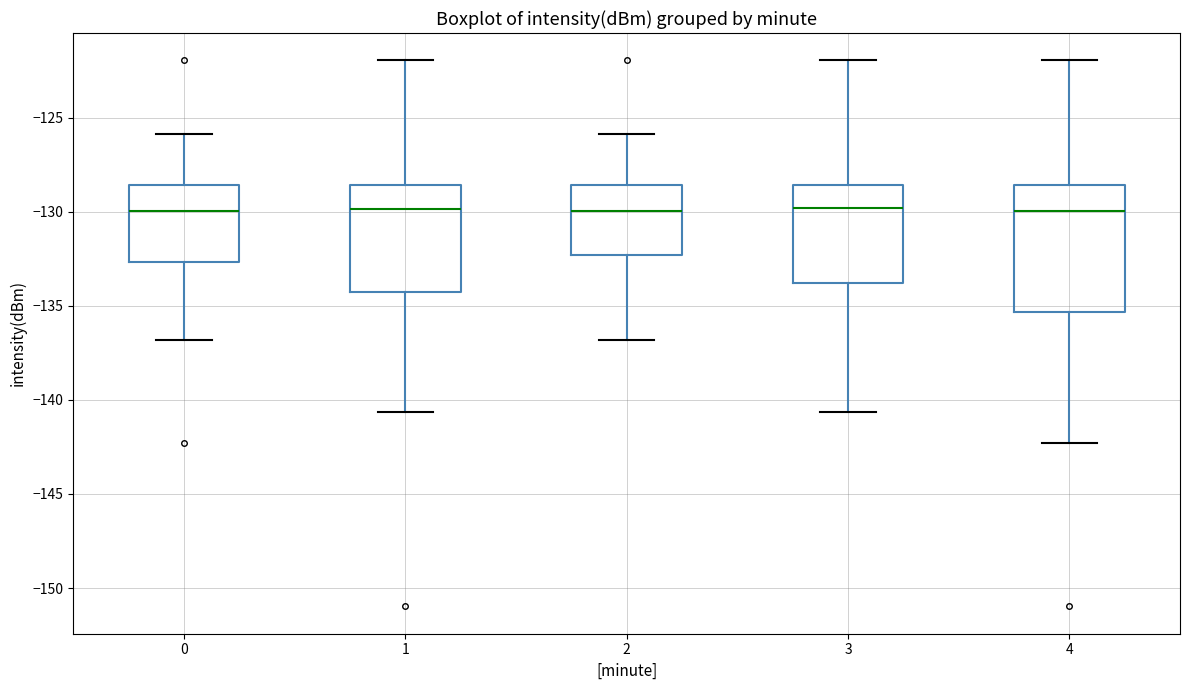

Comparing the boxes themselves (not the whiskers), which one is the tallest?

4